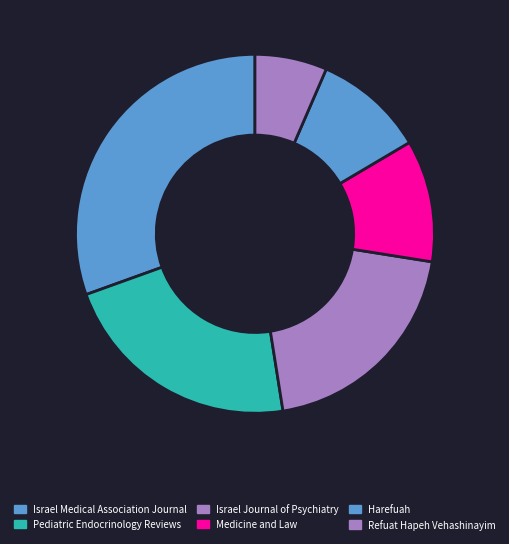

Is it true that Pediatric Endocrinology Reviews is 8% of the pie?

False